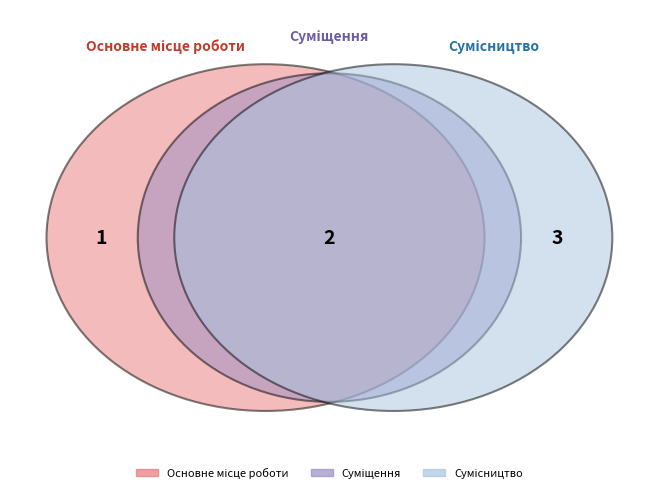

The Основне місце роботи slice represents 5% of the pie. True or false?

False